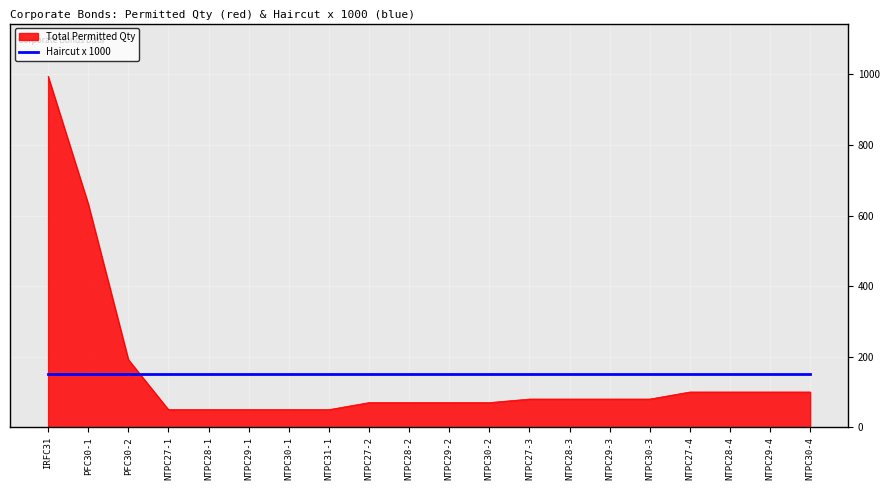

How many lines are shown in the chart?

2